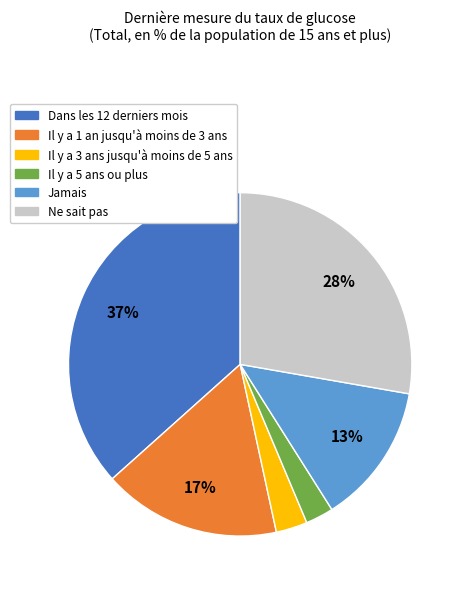

True or false: Ne sait pas accounts for 40% of the total.

False